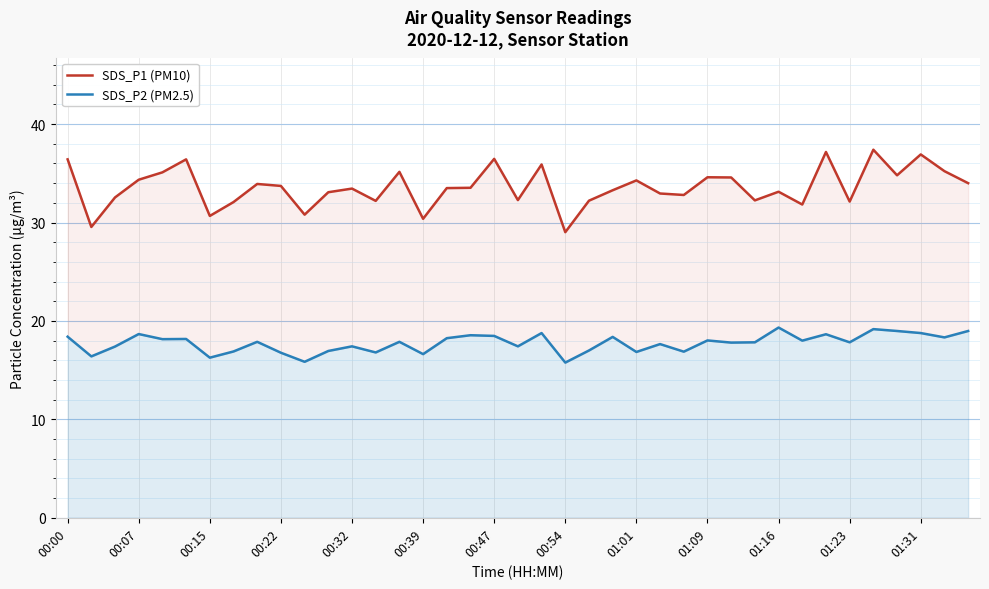

At 38, list the series in order from smallest to largest.

SDS_P2 (PM2.5), SDS_P1 (PM10)